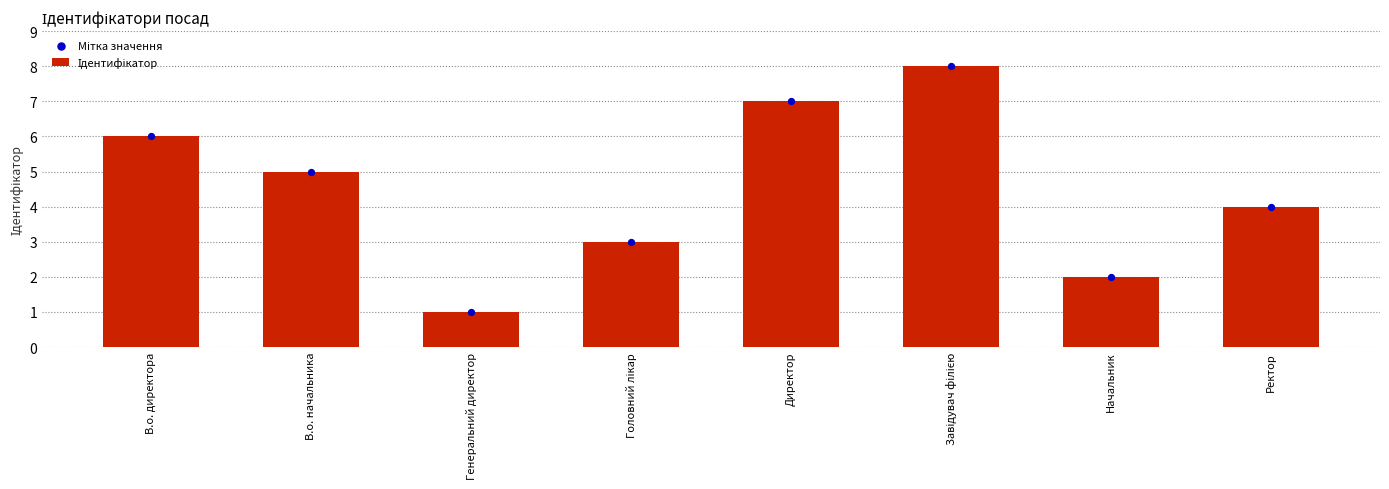

Which series reaches the minimum Y coordinate?

Ідентифікатор